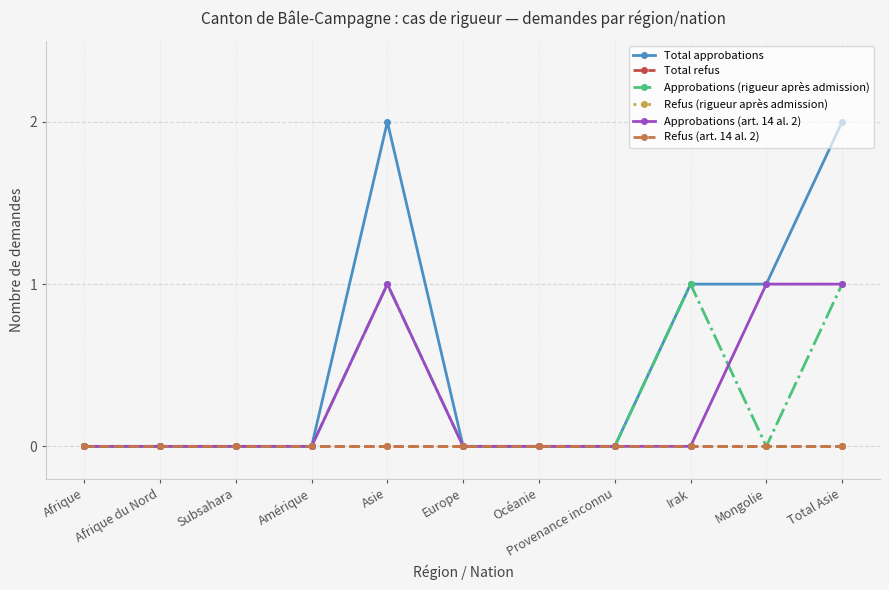

Is this an area chart (filled region under the line)?

No